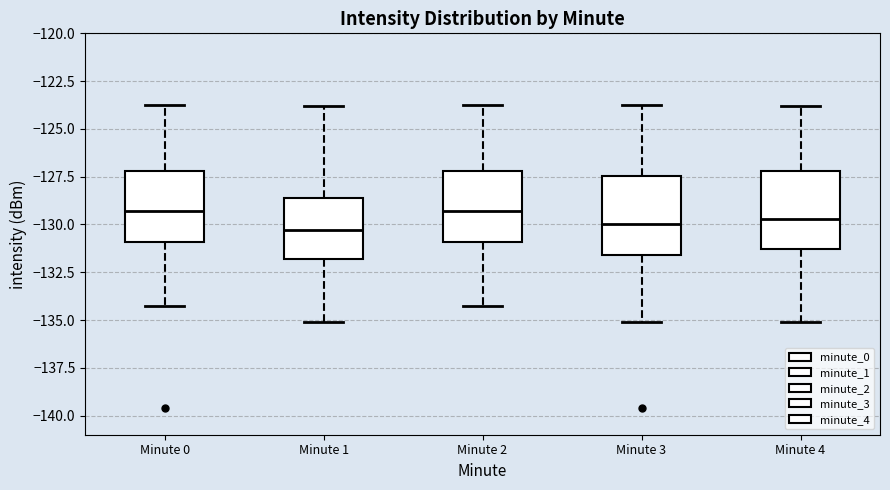

Reading left to right, transcribe this box plot: for each box, give where its median line is, the range the box spans, and where its two whiskers end, as read against the y-axis. The values are not printed on the chart, so give them approximately, as read against the axis.

Minute 0: median -129.5, box -131.0 to -127.0, whiskers -134.5 to -123.5
Minute 1: median -130.5, box -132.0 to -128.5, whiskers -135.0 to -124.0
Minute 2: median -129.5, box -131.0 to -127.0, whiskers -134.5 to -123.5
Minute 3: median -130.0, box -131.5 to -127.5, whiskers -135.0 to -123.5
Minute 4: median -129.5, box -131.5 to -127.0, whiskers -135.0 to -124.0